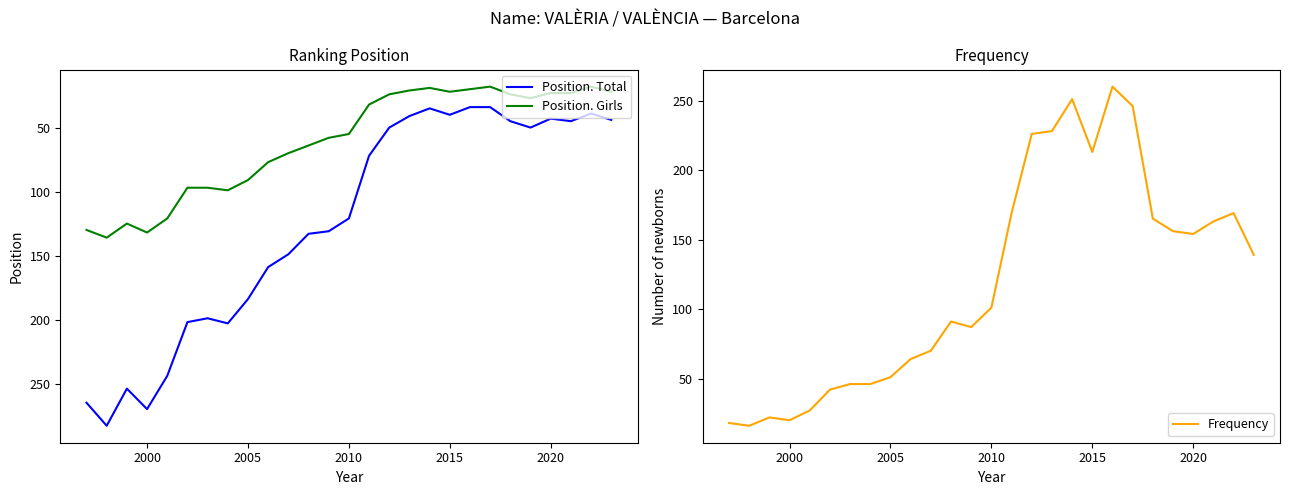

True or false: Position. Total and Position. Girls cross at least once.

False